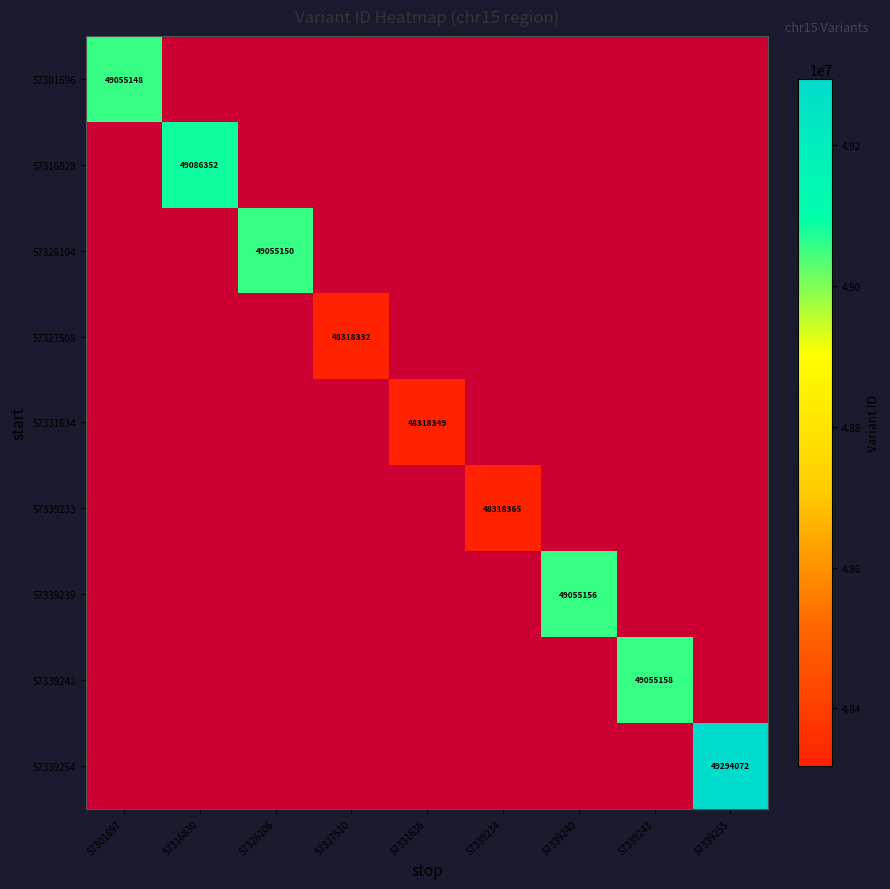

Rank the series at 57339240 from highest to lowest value.

57301696, 57316828, 57326104, 57327508, 57331634, 57339233, 57339239, 57339242, 57339254